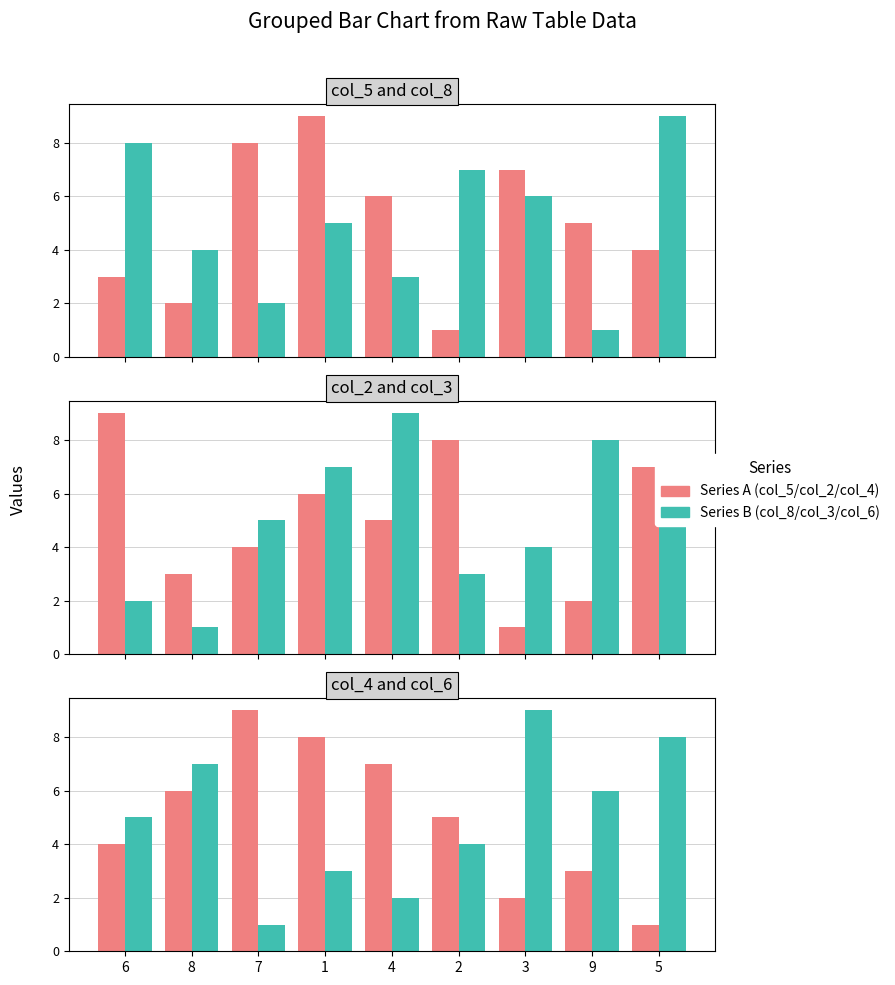

What is the label of the 4th bar from the left?

1